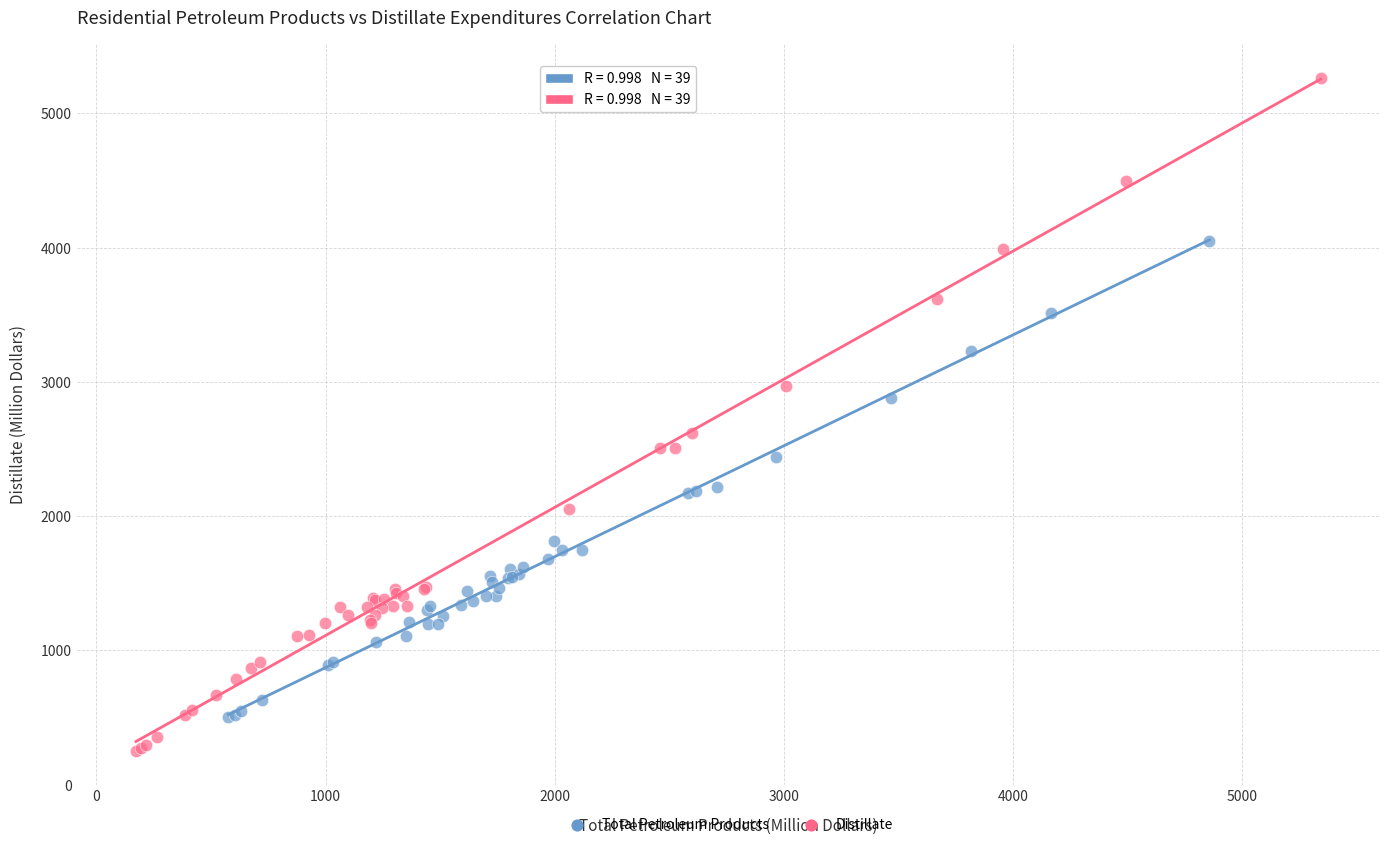

Which series reaches the minimum Y coordinate?

Distillate